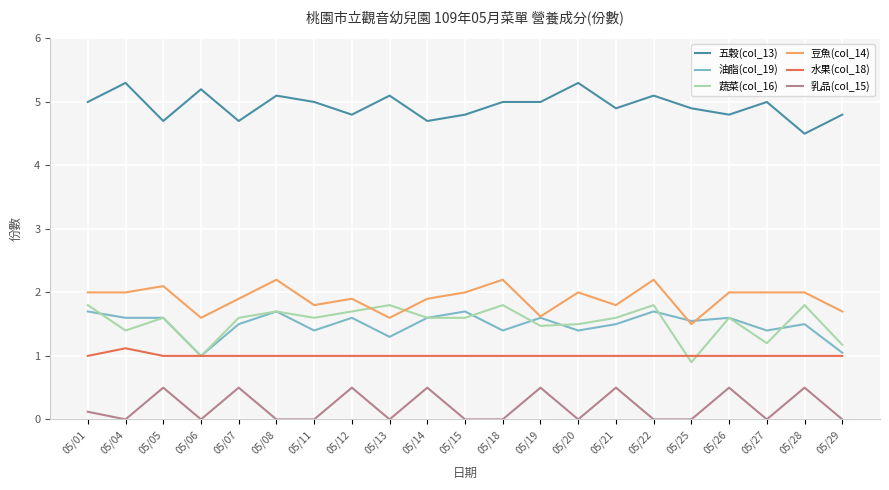

True or false: 乳品(col_15) and 油脂(col_19) cross at least once.

False